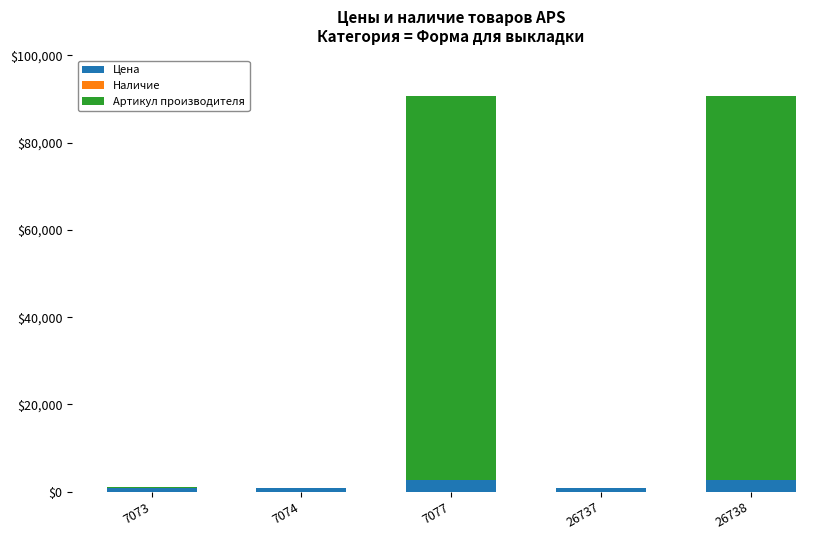

What is the sum of all Цена values?

7712